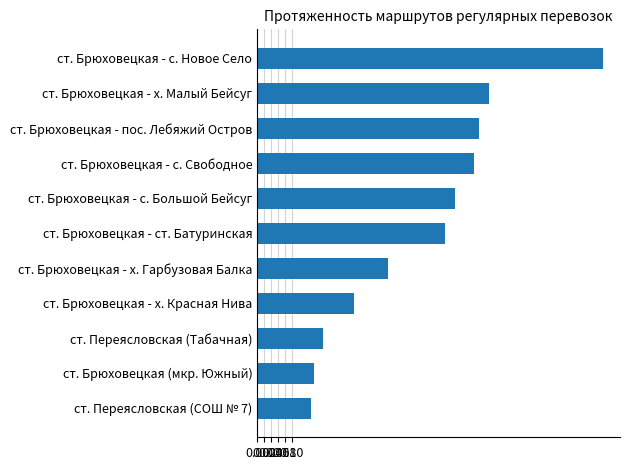

Between ст. Переясловская (СОШ № 7) and ст. Брюховецкая - ст. Батуринская, which is larger?

ст. Брюховецкая - ст. Батуринская